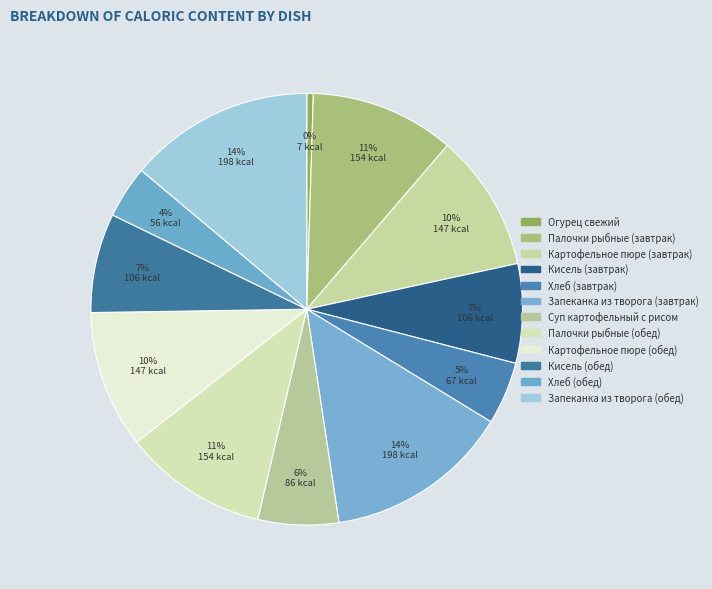

Is it true that Суп картофельный с рисом is 6% of the pie?

True